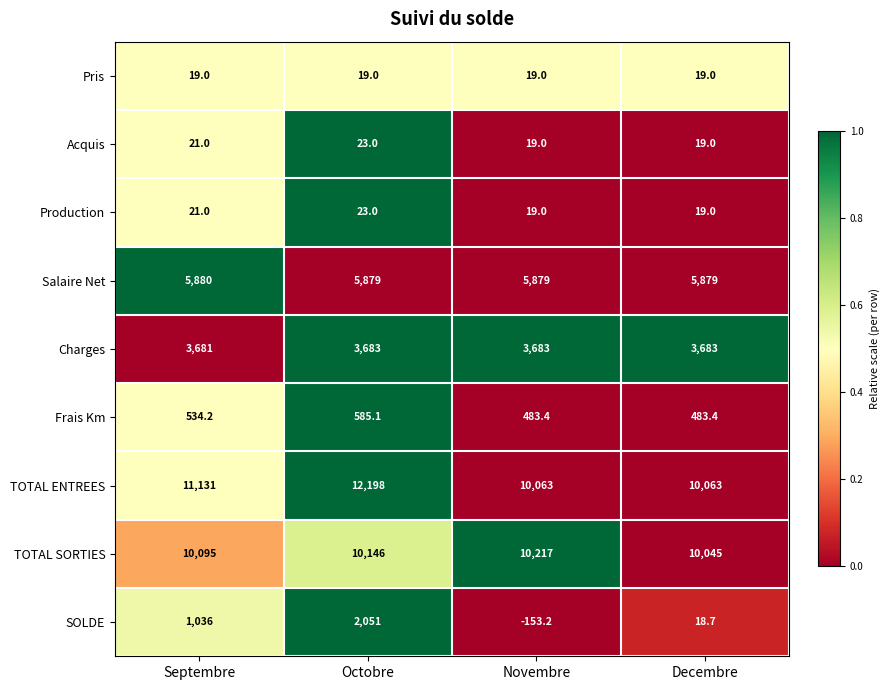

How many series are shown in this chart?

9